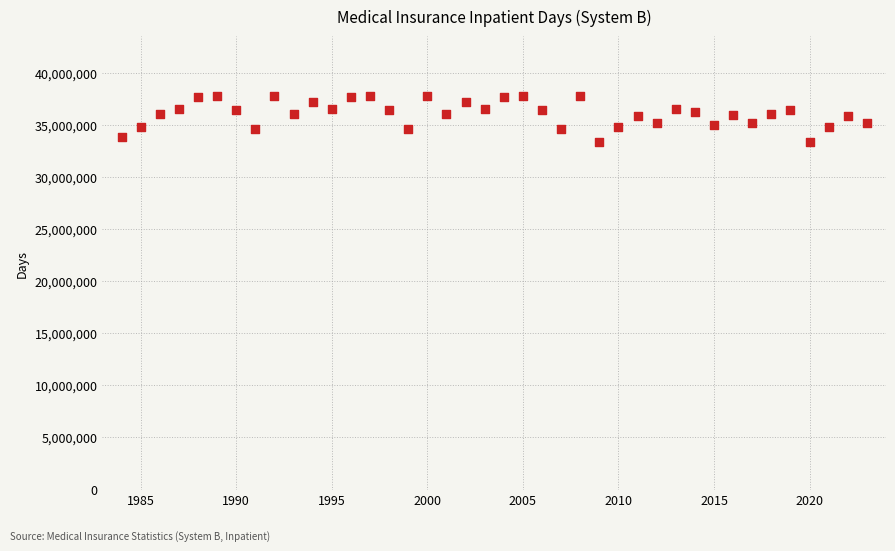

What is the range of Y values (max minus min)?

4491933